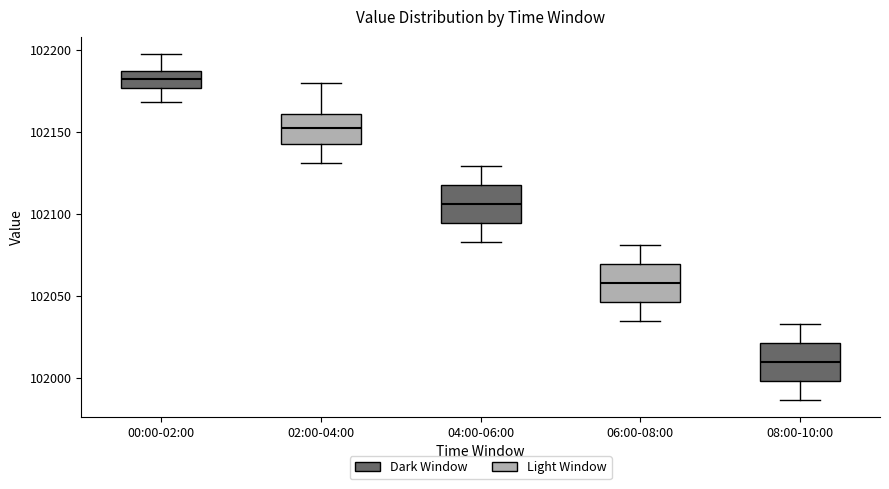

Which box has the lowest median line?

08:00-10:00